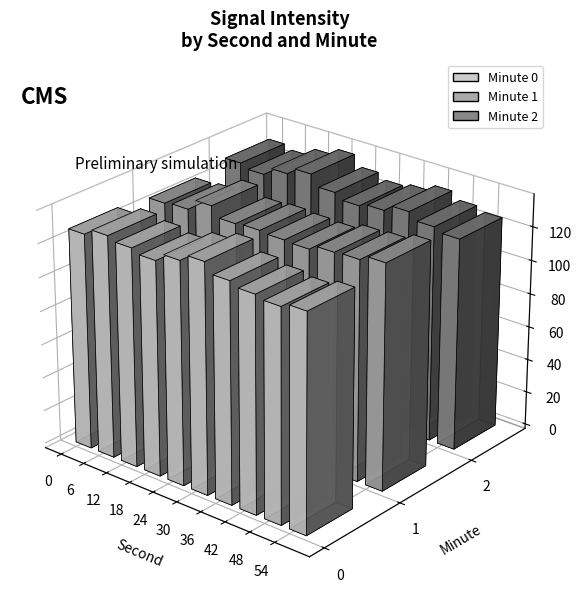

What are all the series names shown in the legend?

0, 1, 2